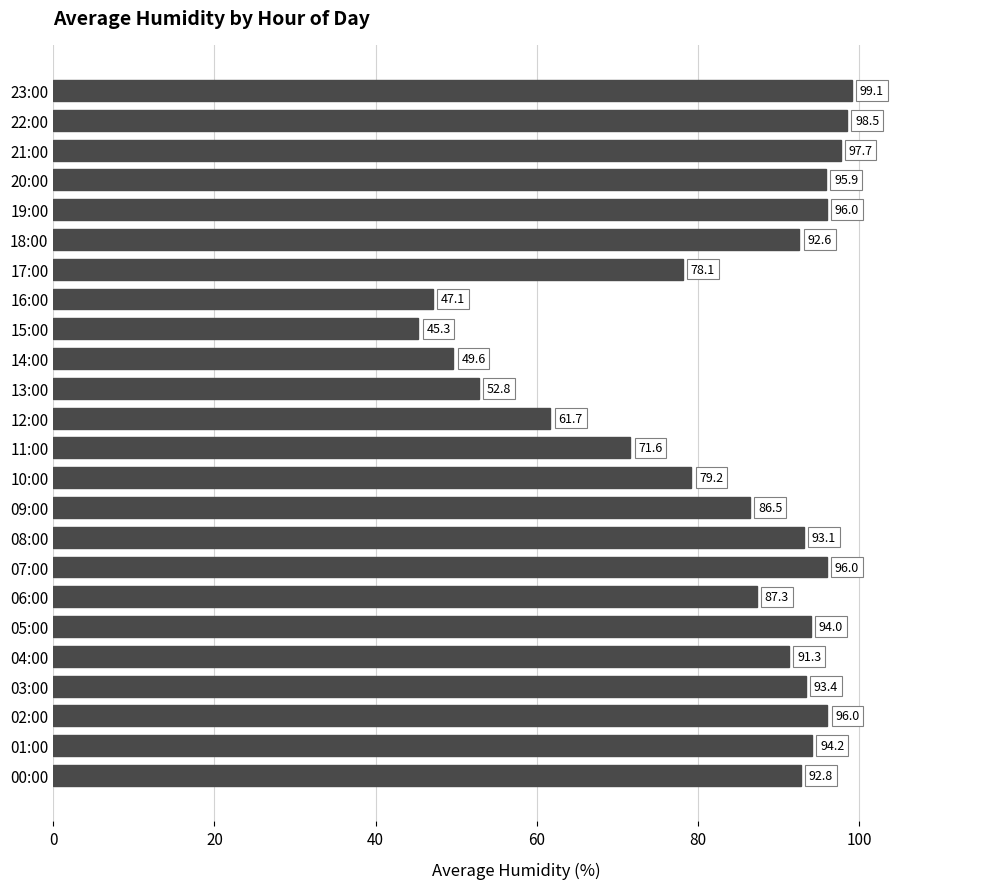

Approximately how many times larger is the value at 05:00 compared to 09:00?

1.1